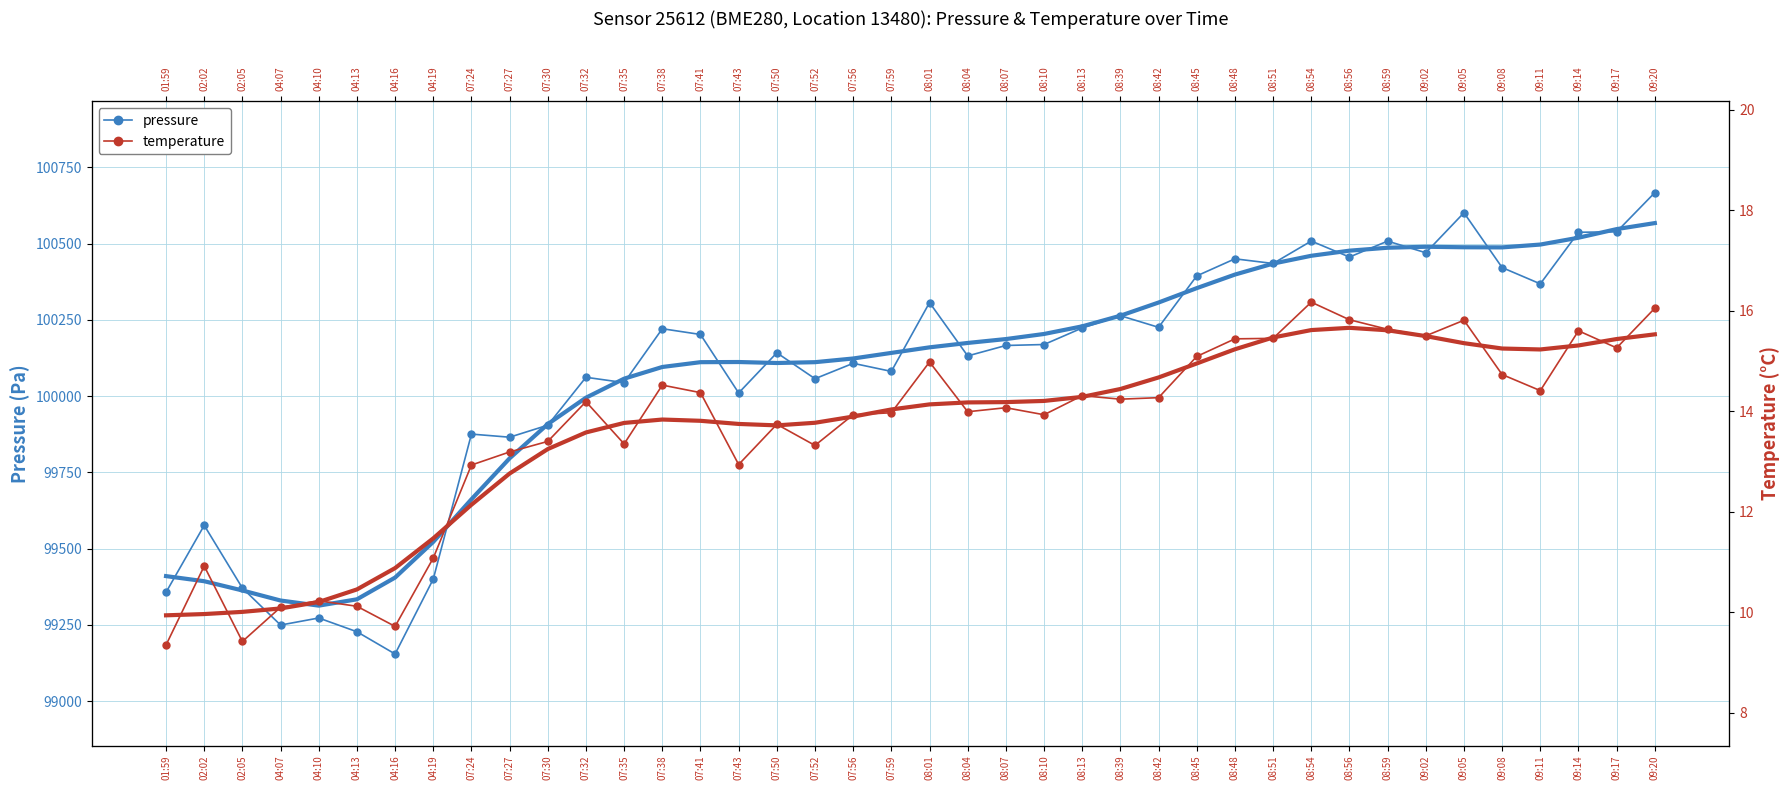

Rank the series by their average value, from lowest to highest.

temperature, pressure